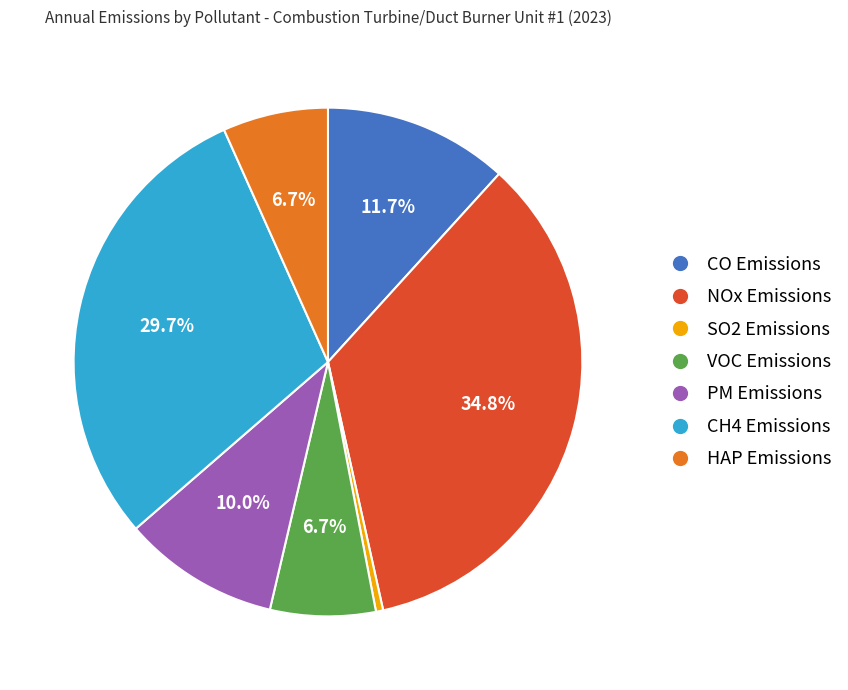

Count the number of slices in the pie.

7